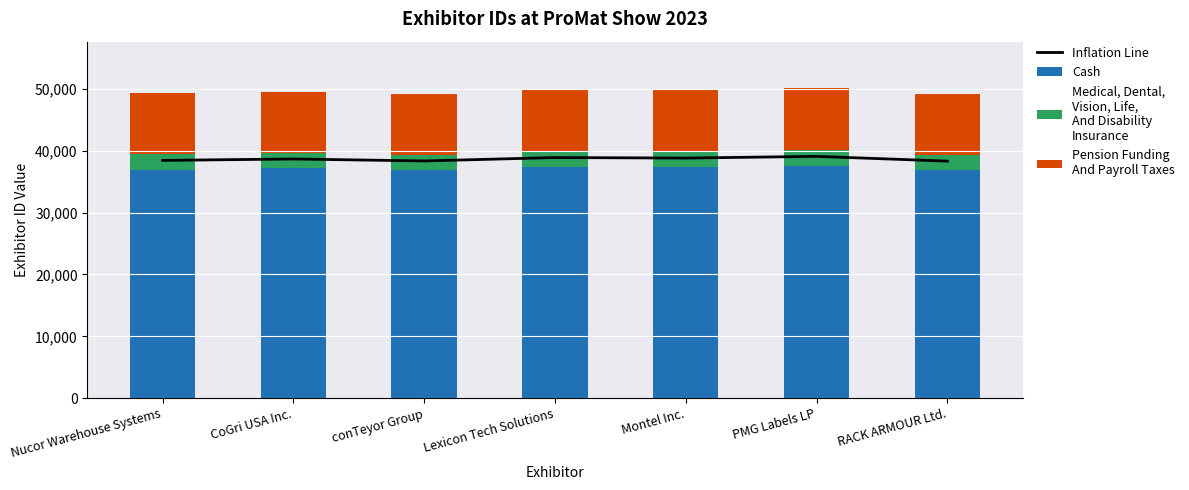

How many data points in Pension Funding
And Payroll Taxes are less than 9912?

3